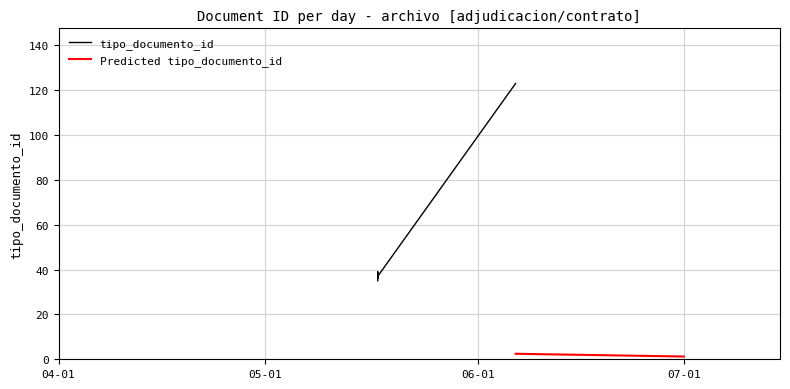

How many values exceed 38?

2